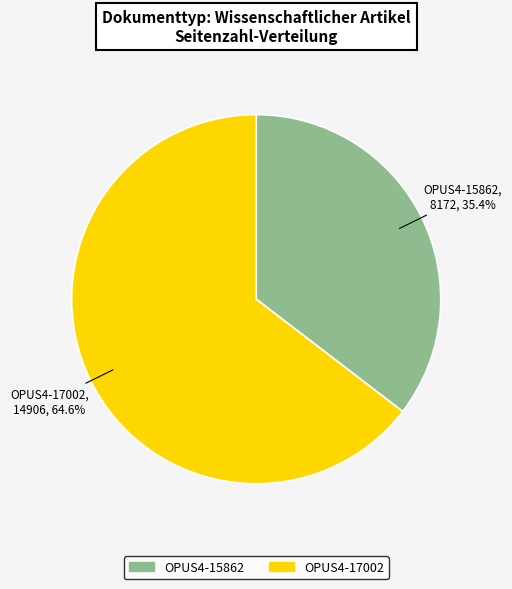

The OPUS4-17002 slice represents 72% of the pie. True or false?

False